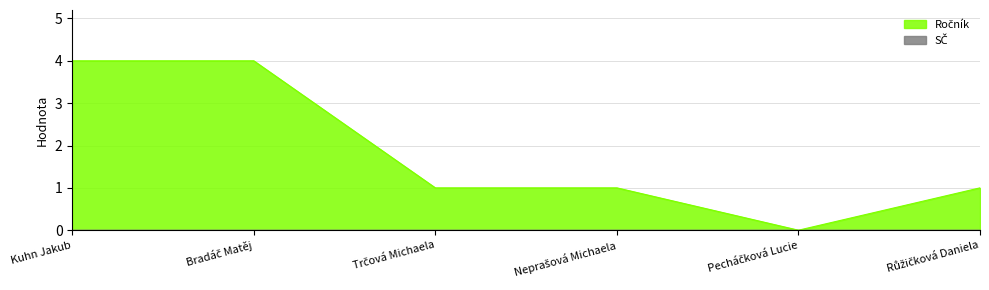

Count the values in the range 1 to 4.

5